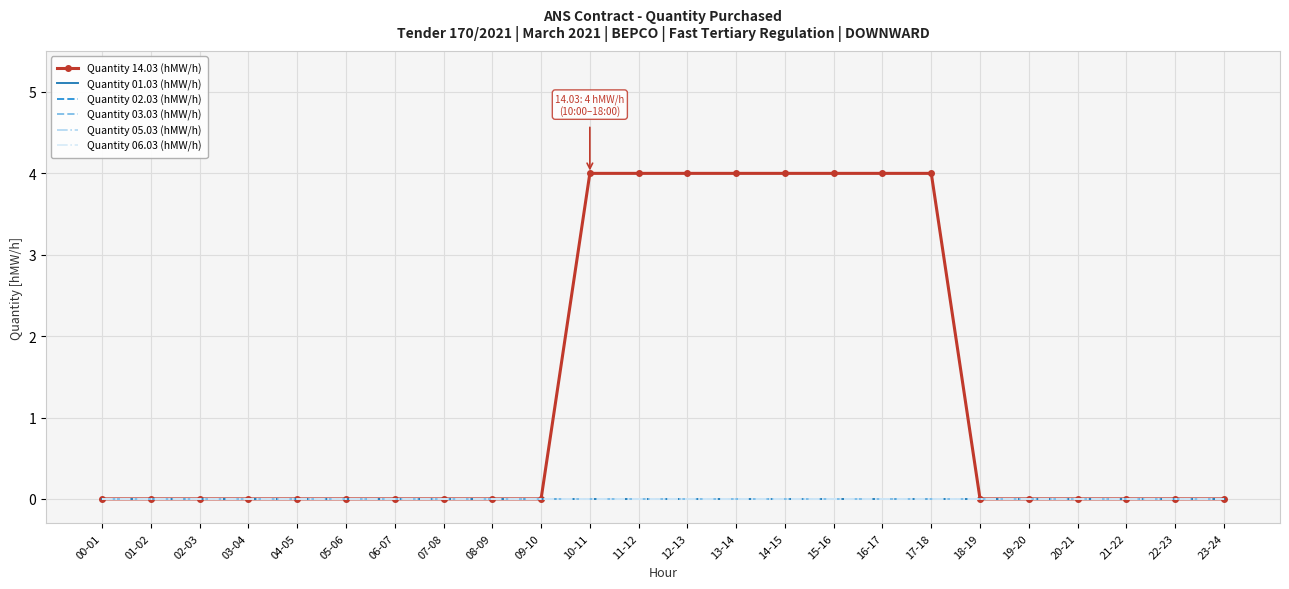

Reading left to right, extract all data points from this chart.

Quantity 14.03 (hMW/h): 0	0	0	0	0	0	0	0	0	0	4	4	4	4	4	4	4	4	0	0	0	0	0	0
Quantity 01.03 (hMW/h): 0	0	0	0	0	0	0	0	0	0	0	0	0	0	0	0	0	0	0	0	0	0	0	0
Quantity 02.03 (hMW/h): 0	0	0	0	0	0	0	0	0	0	0	0	0	0	0	0	0	0	0	0	0	0	0	0
Quantity 03.03 (hMW/h): 0	0	0	0	0	0	0	0	0	0	0	0	0	0	0	0	0	0	0	0	0	0	0	0
Quantity 05.03 (hMW/h): 0	0	0	0	0	0	0	0	0	0	0	0	0	0	0	0	0	0	0	0	0	0	0	0
Quantity 06.03 (hMW/h): 0	0	0	0	0	0	0	0	0	0	0	0	0	0	0	0	0	0	0	0	0	0	0	0